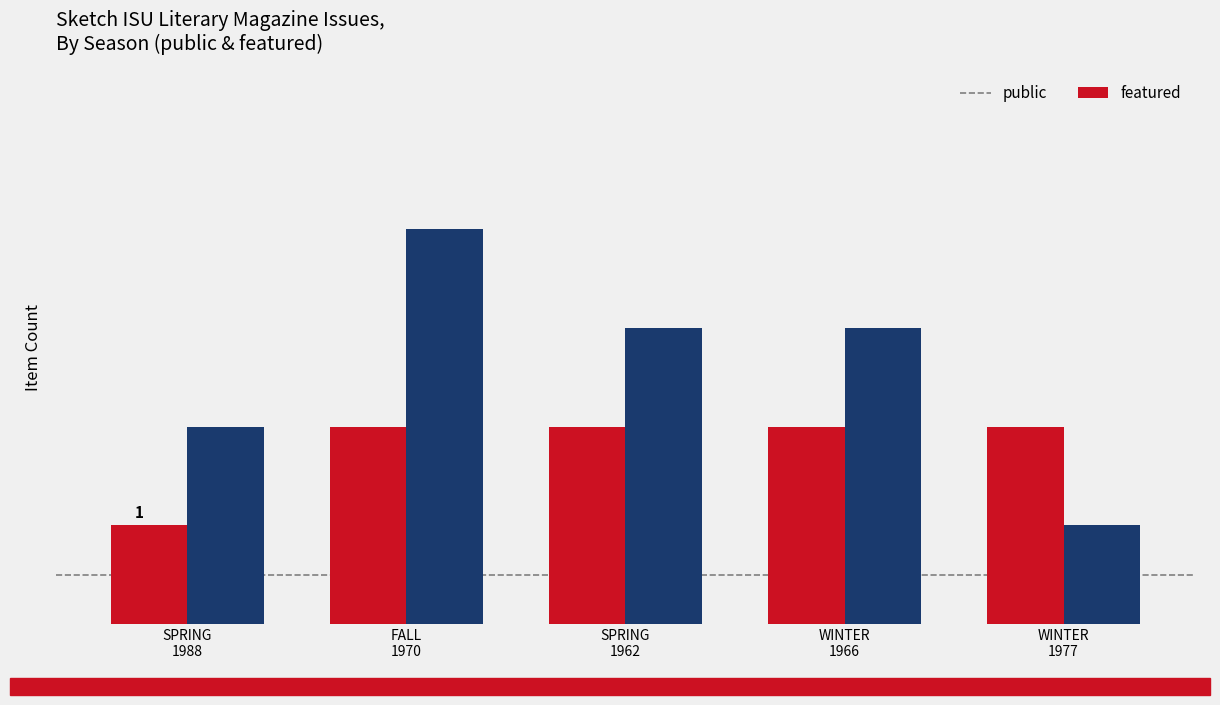

True or false: public has a value of 2 at WINTER
1966.

True